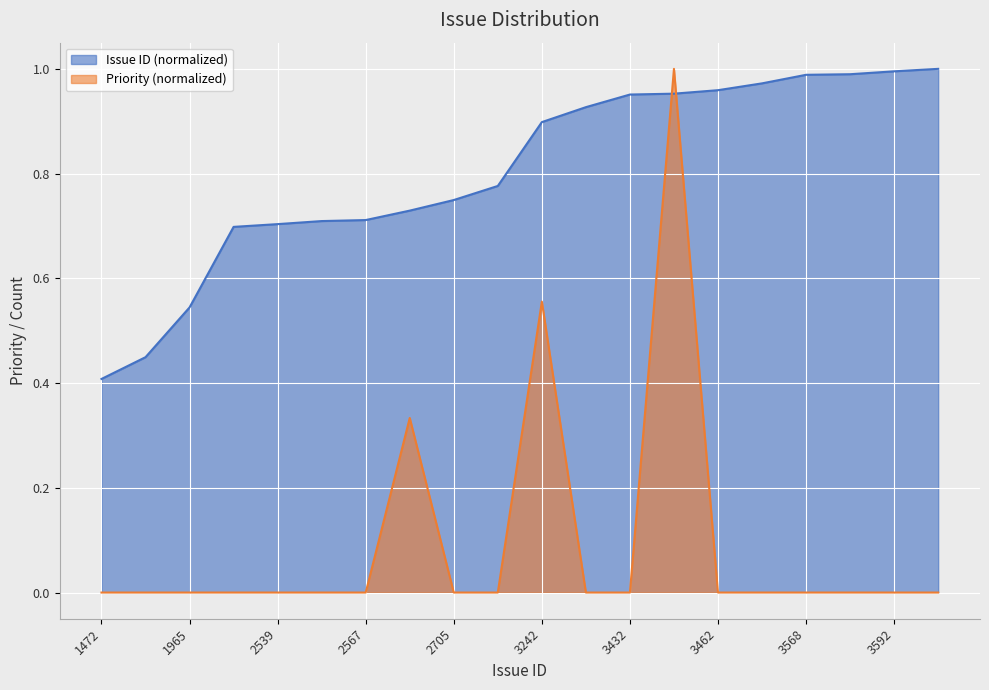

At how many categories does at least one series exceed 0?

20